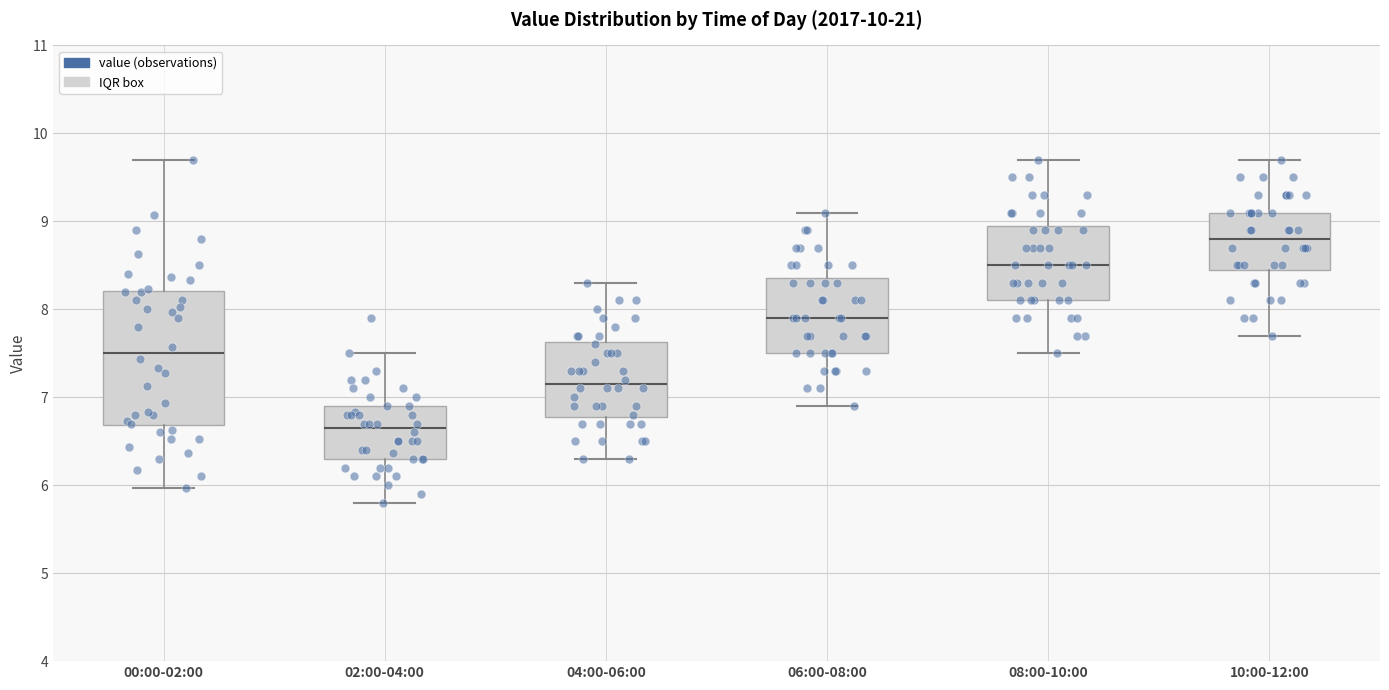

Reading left to right, transcribe this box plot: for each box, give where its median line is, the range the box spans, and where its two whiskers end, as read against the y-axis. The values are not printed on the chart, so give them approximately, as read against the axis.

00:00-02:00: median 7.5, box 6.7 to 8.2, whiskers 6.0 to 9.7
02:00-04:00: median 6.7, box 6.3 to 6.9, whiskers 5.8 to 7.5
04:00-06:00: median 7.2, box 6.8 to 7.6, whiskers 6.3 to 8.3
06:00-08:00: median 7.9, box 7.5 to 8.4, whiskers 6.9 to 9.1
08:00-10:00: median 8.5, box 8.1 to 9.0, whiskers 7.5 to 9.7
10:00-12:00: median 8.8, box 8.5 to 9.1, whiskers 7.7 to 9.7